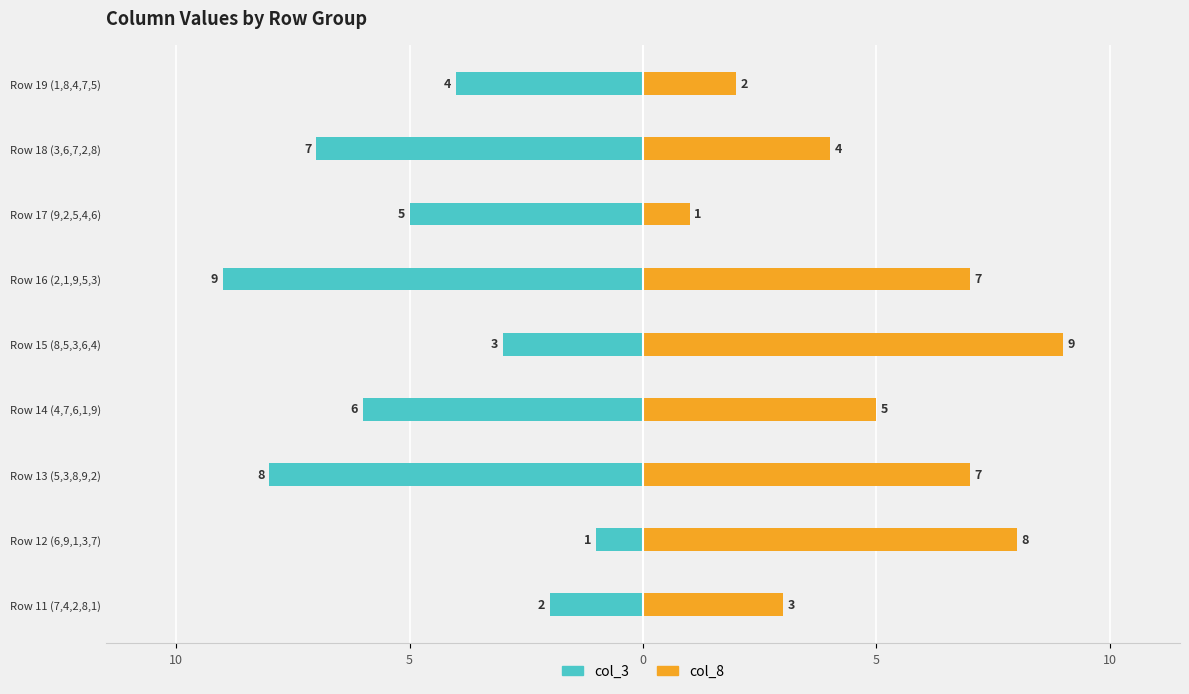

Between Row 11 (7,4,2,8,1) and Row 16 (2,1,9,5,3), which series saw the biggest shift?

col_3